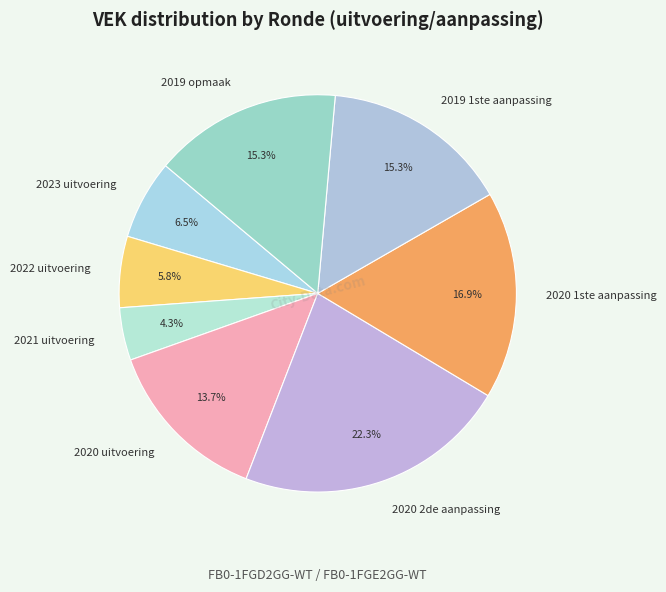

Is there any slice that represents more than half of the pie?

No